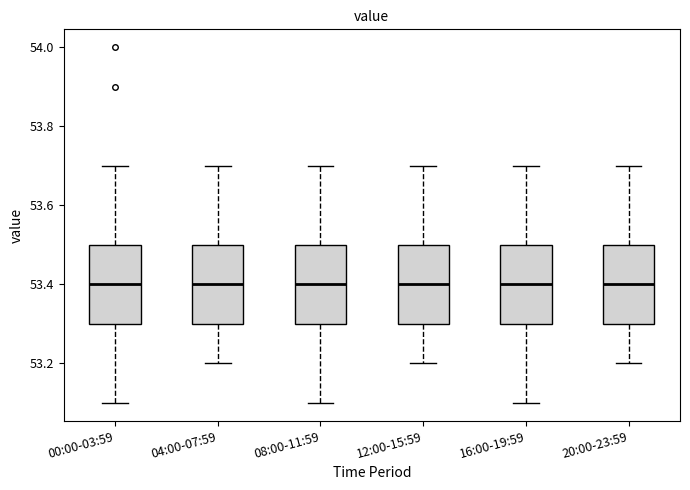

Where is the upper edge of the box for 20:00-23:59 on the y-axis? The values are not printed on the chart, so give them approximately, as read against the axis.

53.5